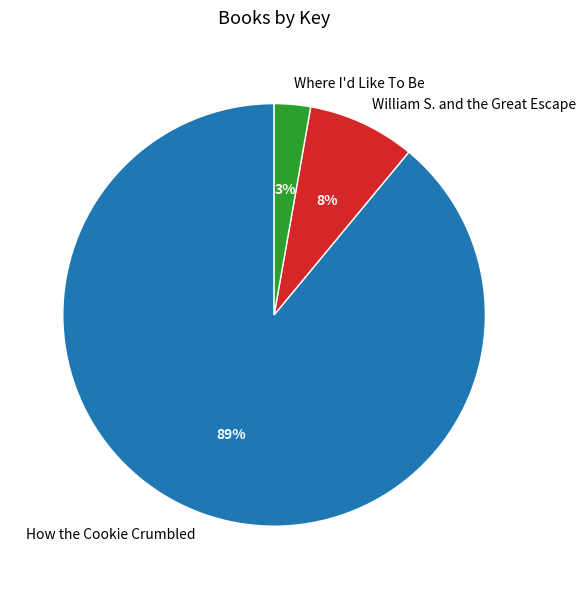

True or false: William S. and the Great Escape accounts for 1% of the total.

False